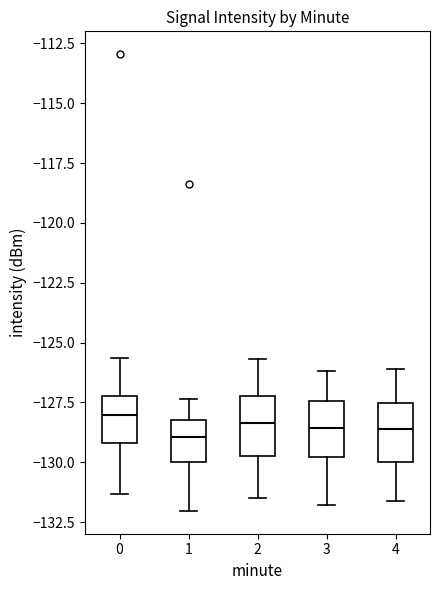

Reading left to right, transcribe this box plot: for each box, give where its median line is, the range the box spans, and where its two whiskers end, as read against the y-axis. The values are not printed on the chart, so give them approximately, as read against the axis.

0: median -128.0, box -129.0 to -127.0, whiskers -131.5 to -125.5
1: median -129.0, box -130.0 to -128.0, whiskers -132.0 to -127.5
2: median -128.5, box -129.5 to -127.0, whiskers -131.5 to -125.5
3: median -128.5, box -130.0 to -127.5, whiskers -132.0 to -126.0
4: median -128.5, box -130.0 to -127.5, whiskers -131.5 to -126.0